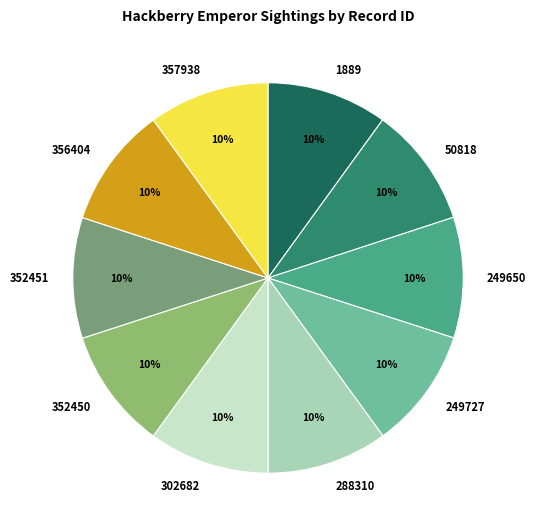

Count the number of slices in the pie.

10